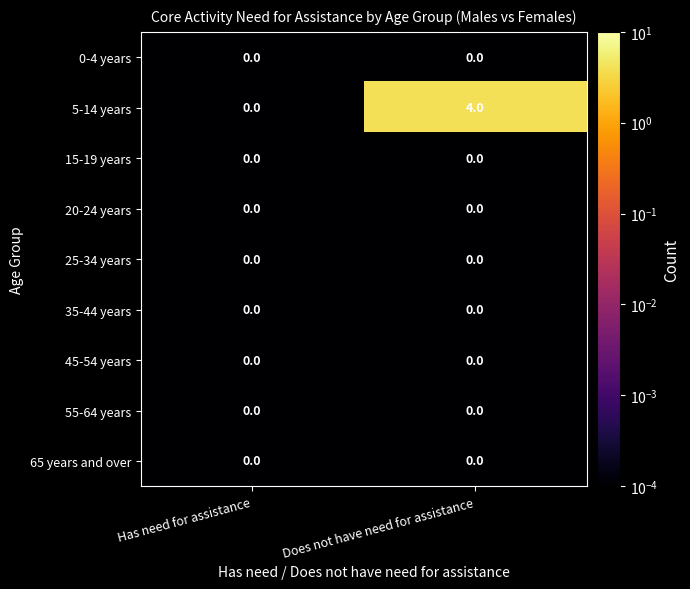

Reading left to right, what are all the values shown in this chart?

0-4 years: Has need for assistance=0	Does not have need for assistance=0
5-14 years: Has need for assistance=0	Does not have need for assistance=4
15-19 years: Has need for assistance=0	Does not have need for assistance=0
20-24 years: Has need for assistance=0	Does not have need for assistance=0
25-34 years: Has need for assistance=0	Does not have need for assistance=0
35-44 years: Has need for assistance=0	Does not have need for assistance=0
45-54 years: Has need for assistance=0	Does not have need for assistance=0
55-64 years: Has need for assistance=0	Does not have need for assistance=0
65 years and over: Has need for assistance=0	Does not have need for assistance=0